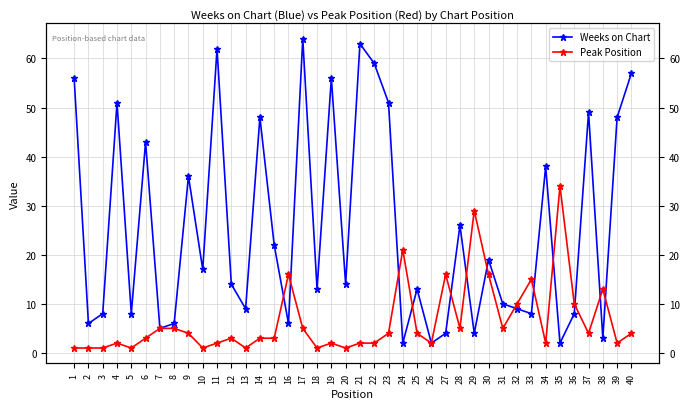

What is the difference between the highest and lowest values at 25?

9